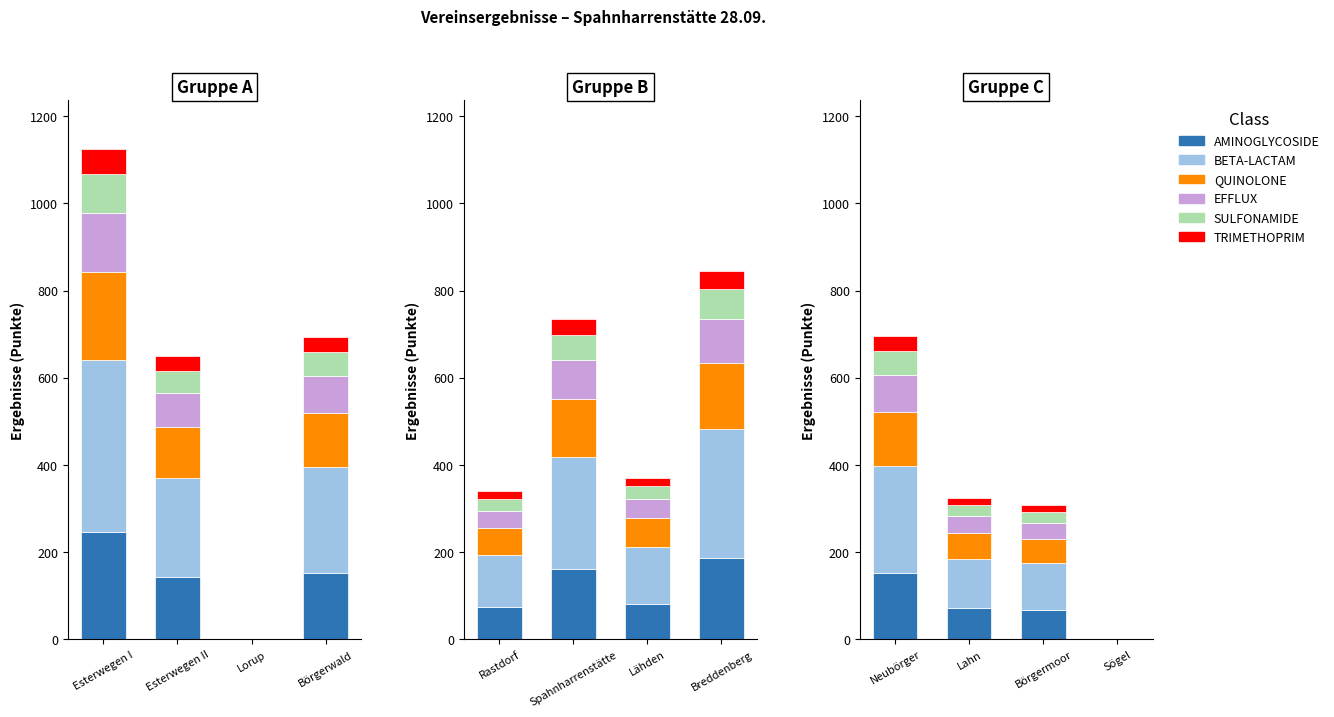

What are all the series names shown in the legend?

AMINOGLYCOSIDE, BETA-LACTAM, QUINOLONE, EFFLUX, SULFONAMIDE, TRIMETHOPRIM